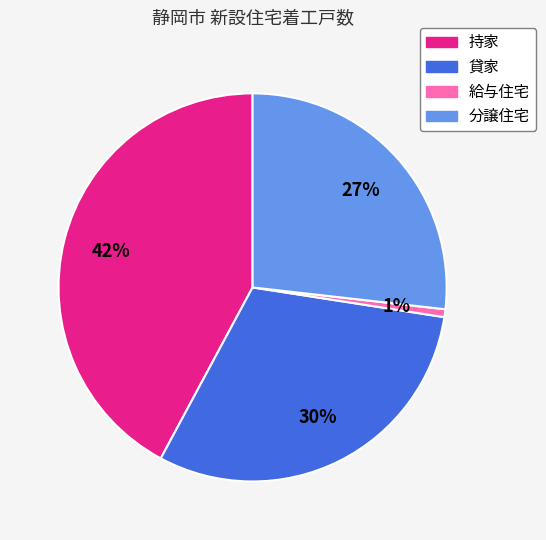

To the nearest percent, what percentage of the pie is 給与住宅?

1%